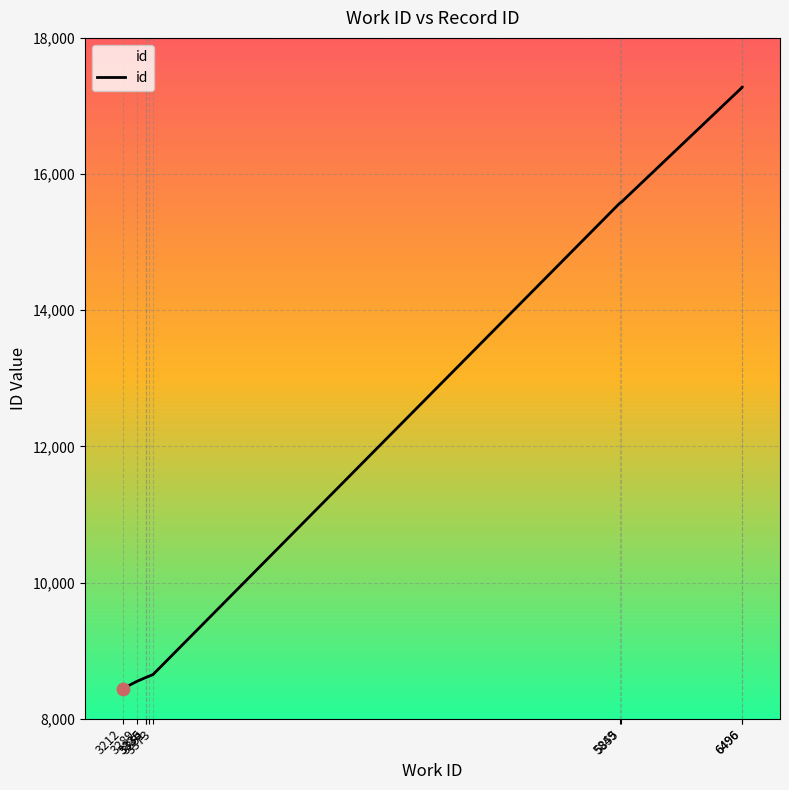

Which has a higher value, 3336 or 6496?

6496